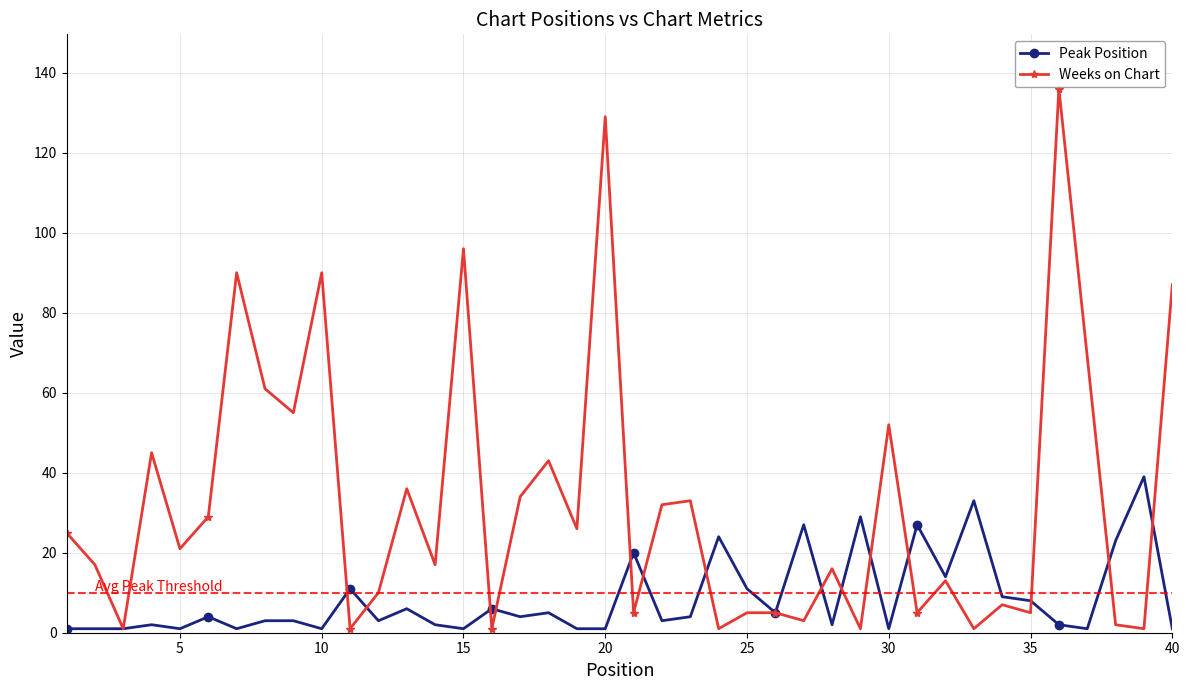

What is the difference between the second highest and minimum values in the Peak Position series?

32